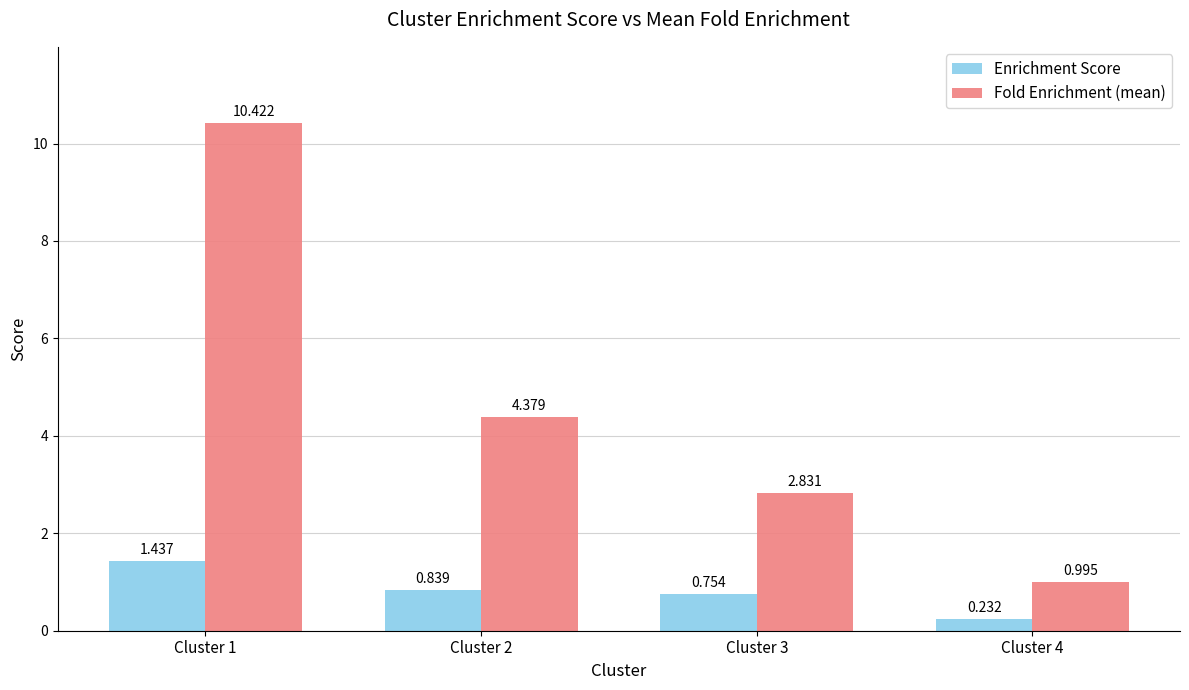

What is the sum of all Enrichment Score values?

3.3